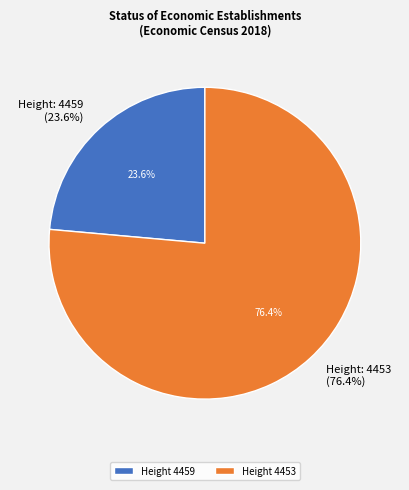

To the nearest percent, what is the difference between the largest and smallest slice percentages?

53%